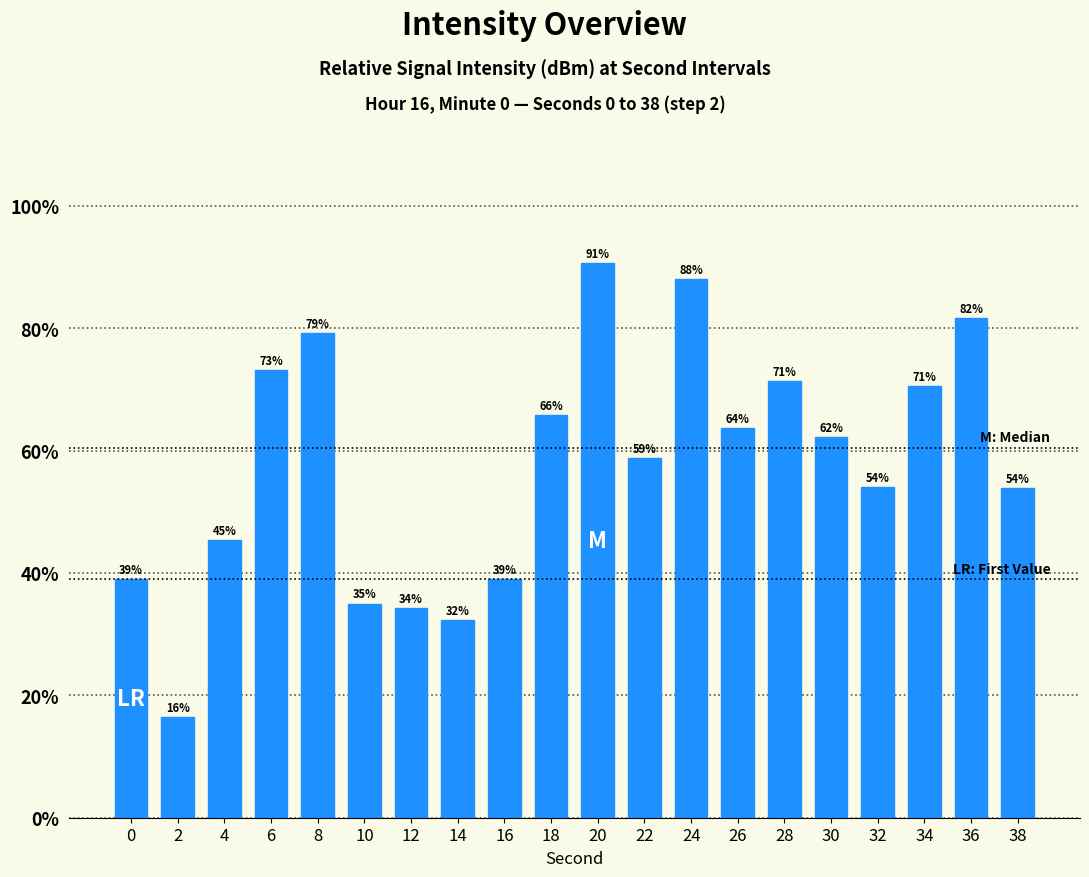

Between 16 and 8, which is larger?

8